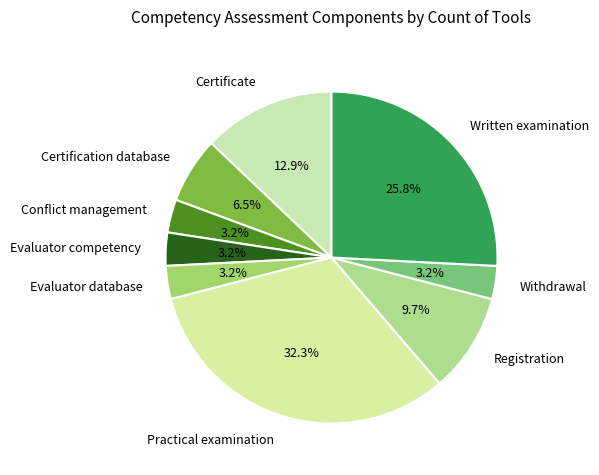

Count the number of slices in the pie.

9